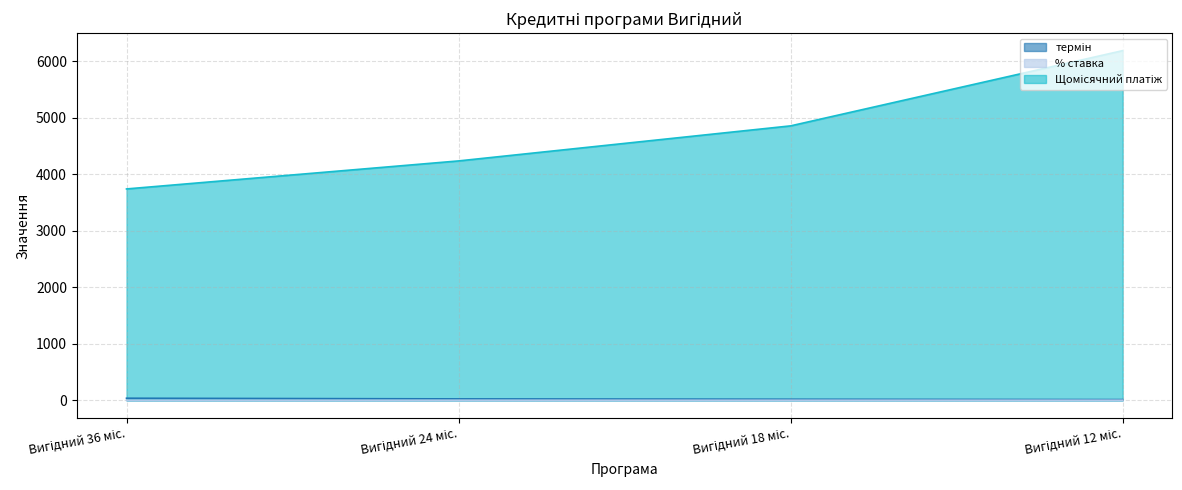

What is the value of the % ставка (line) point at the 2nd from the left?

0.6